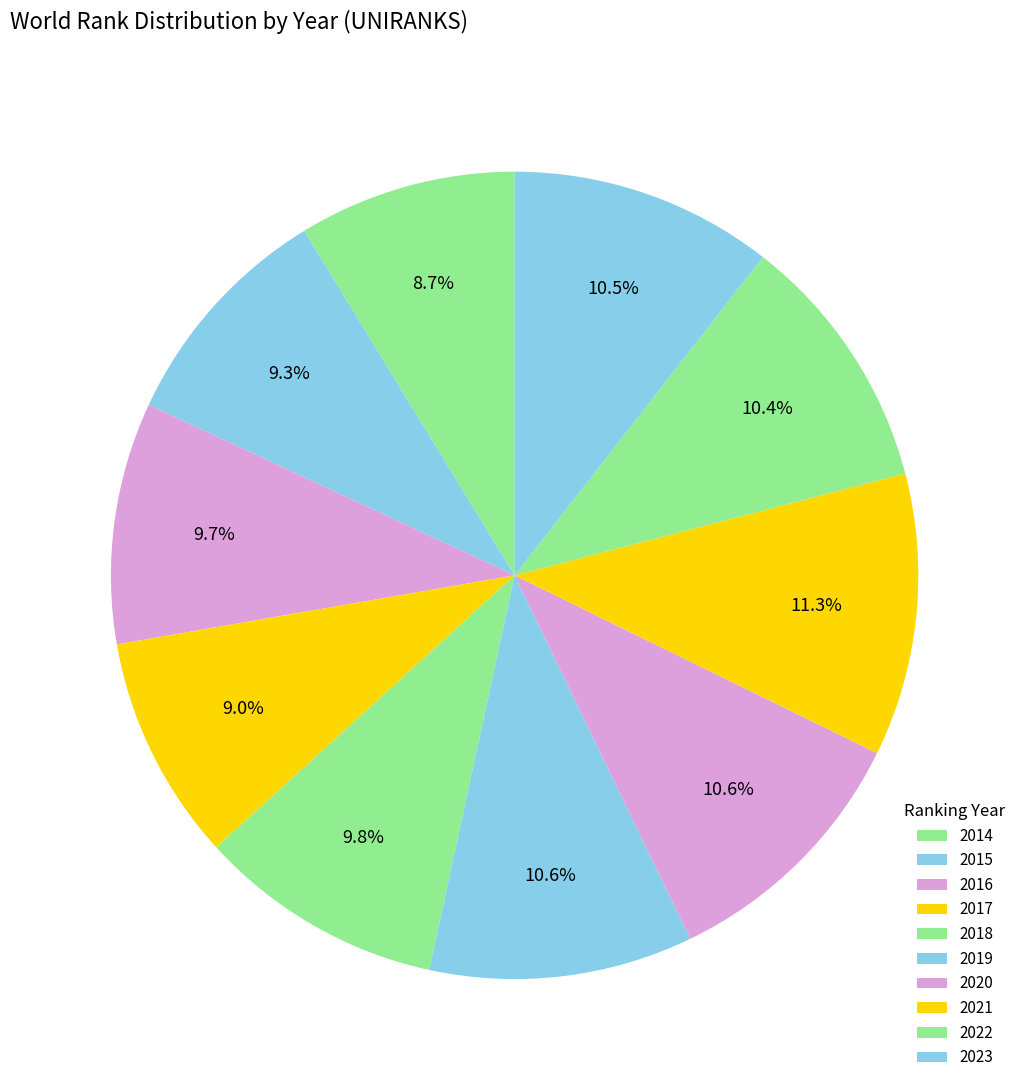

What is the change in value from 2021 to 2022?

-2239